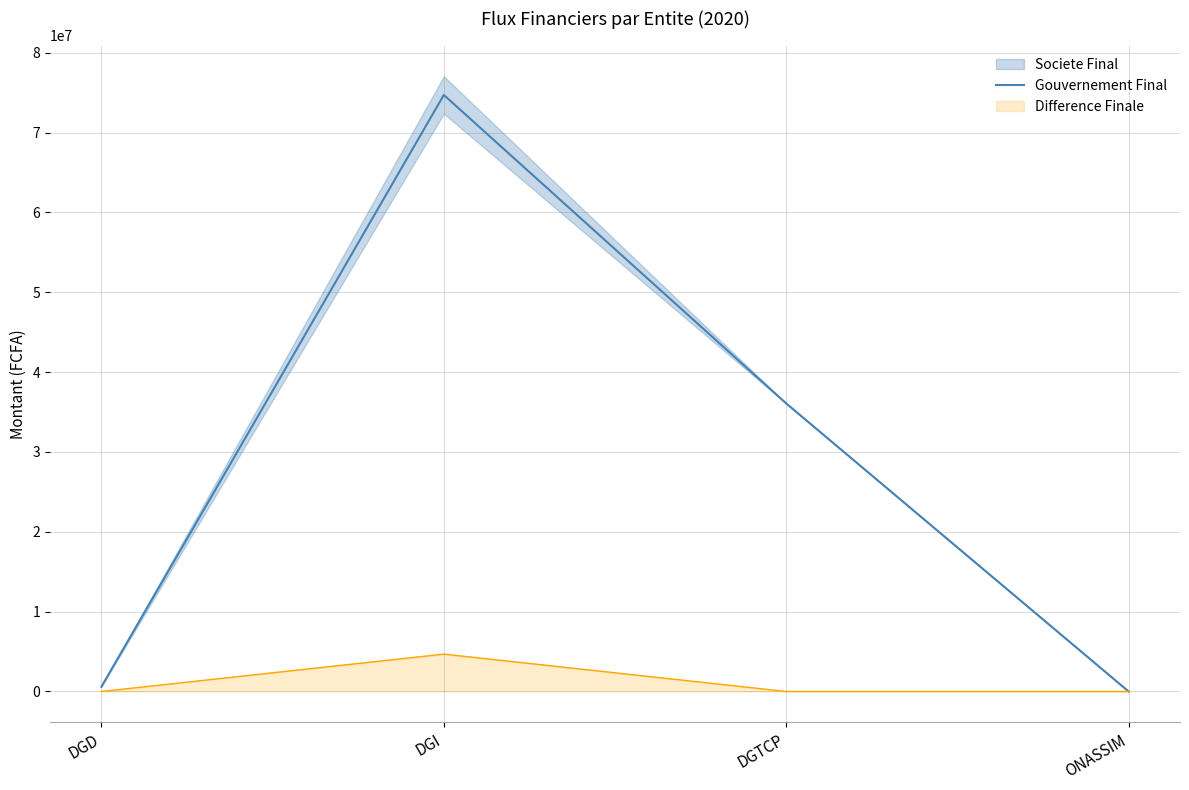

Reading left to right, extract all data points from this chart.

589224.0	74705379.5	36074417.0	0.0